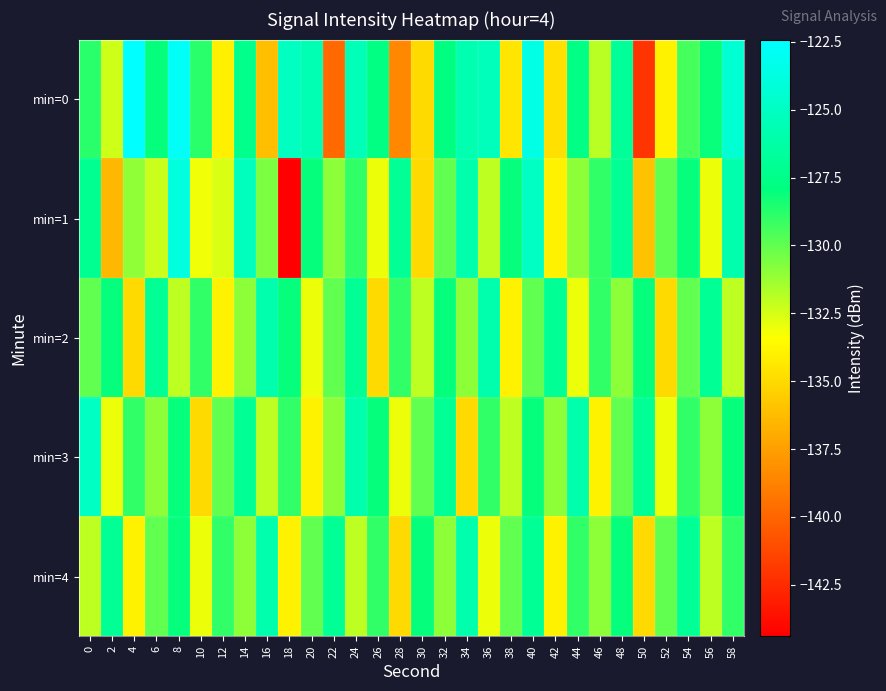

How many series are shown in this chart?

5